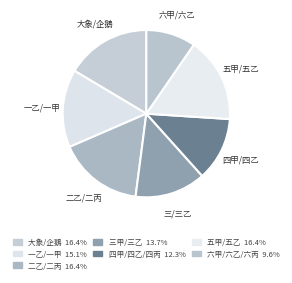

Which category has the smallest portion of the pie?

六甲/六乙/六丙